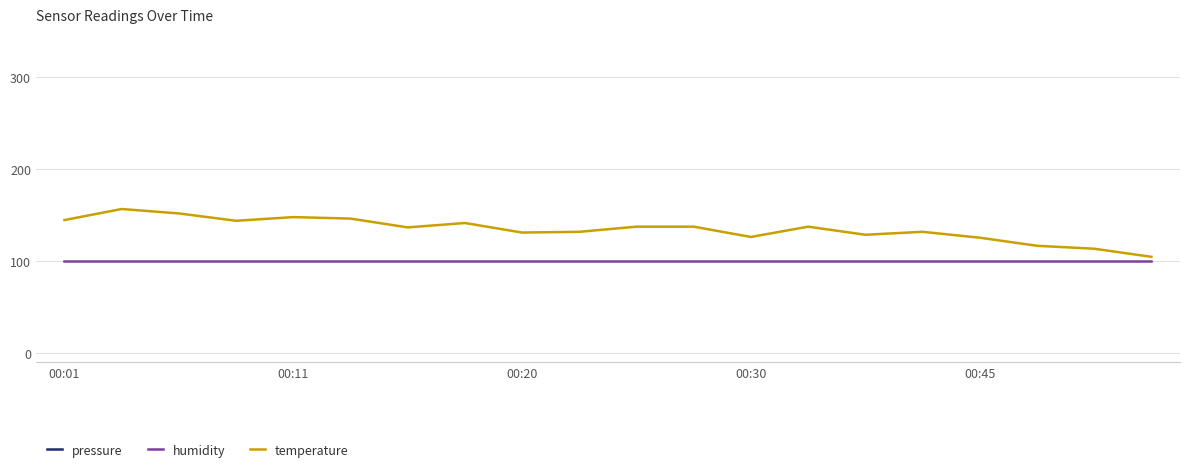

What is the maximum value for humidity?

100.0